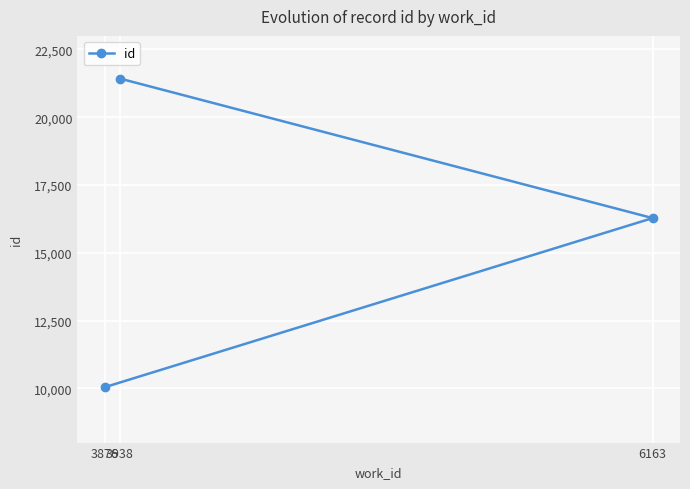

Reading left to right, extract all data points from this chart.

3876=10044	3938=21428	6163=16280